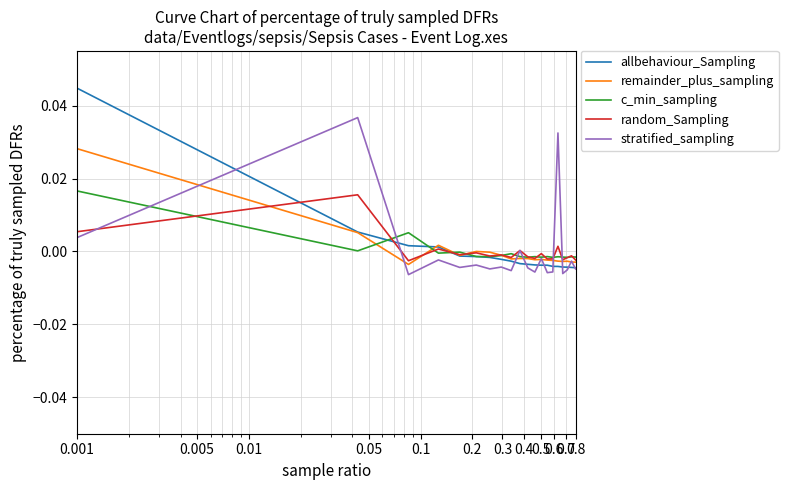

Which series has the widest spread of values?

allbehaviour_Sampling